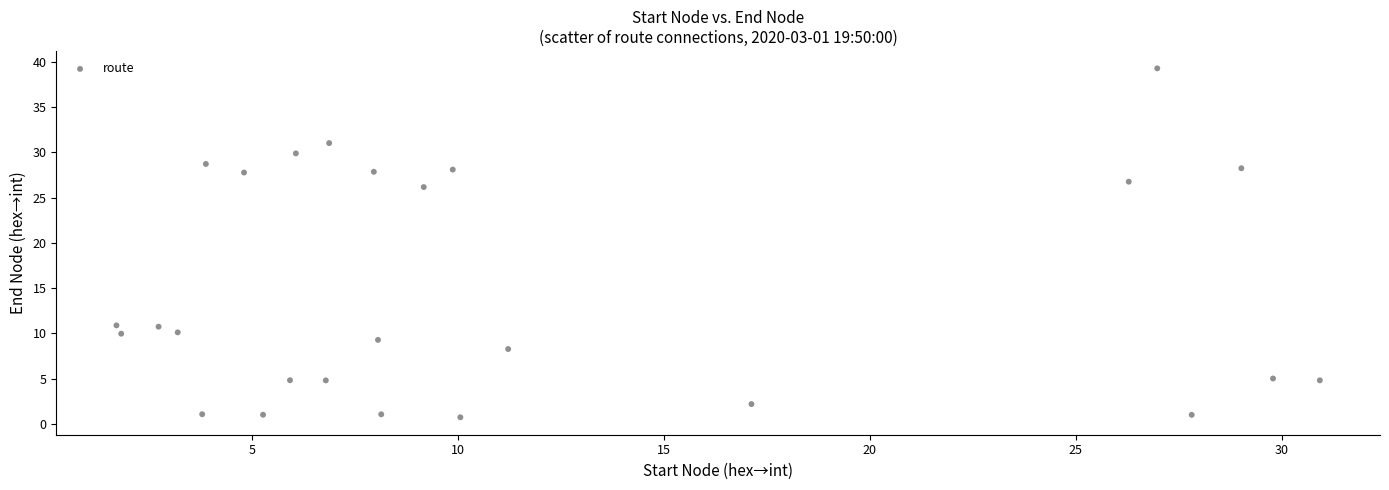

What Y value in the scatter plot is closest to 20?

26.2